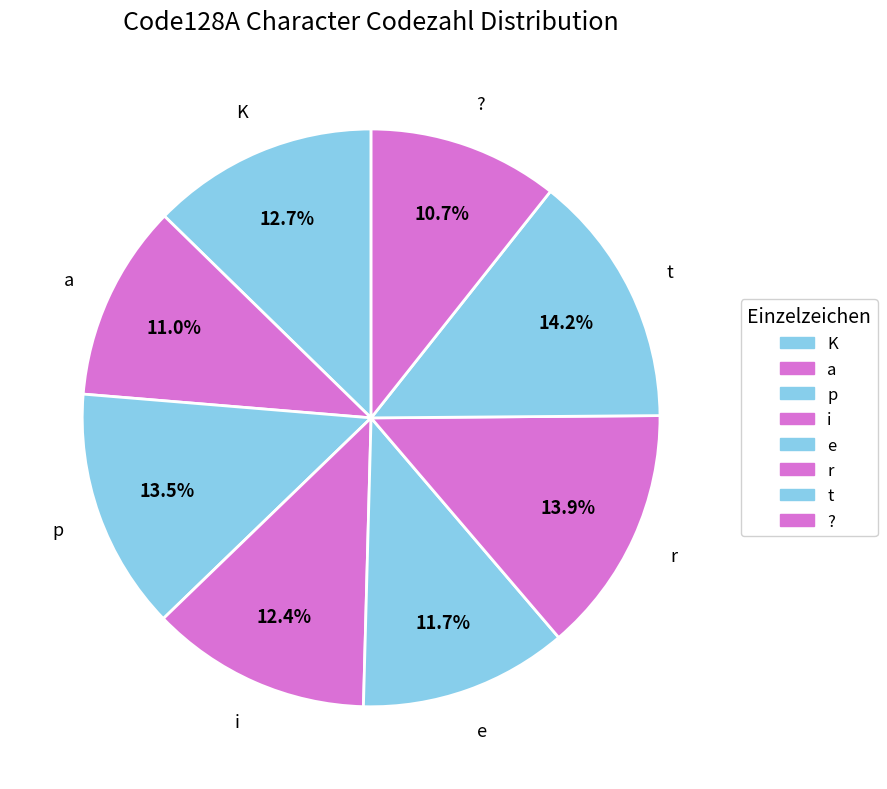

Which has a higher value, K or e?

K